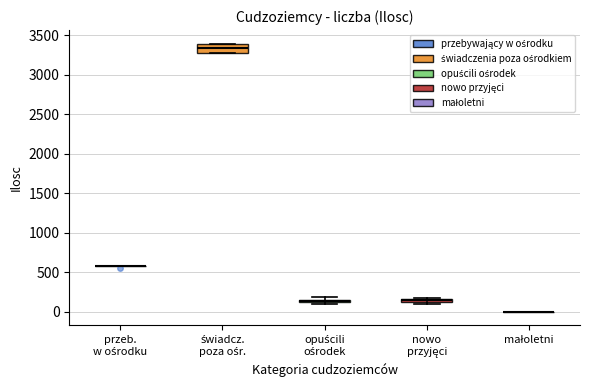

Comparing the boxes themselves (not the whiskers), which one is the tallest?

świadcz. poza ośr.